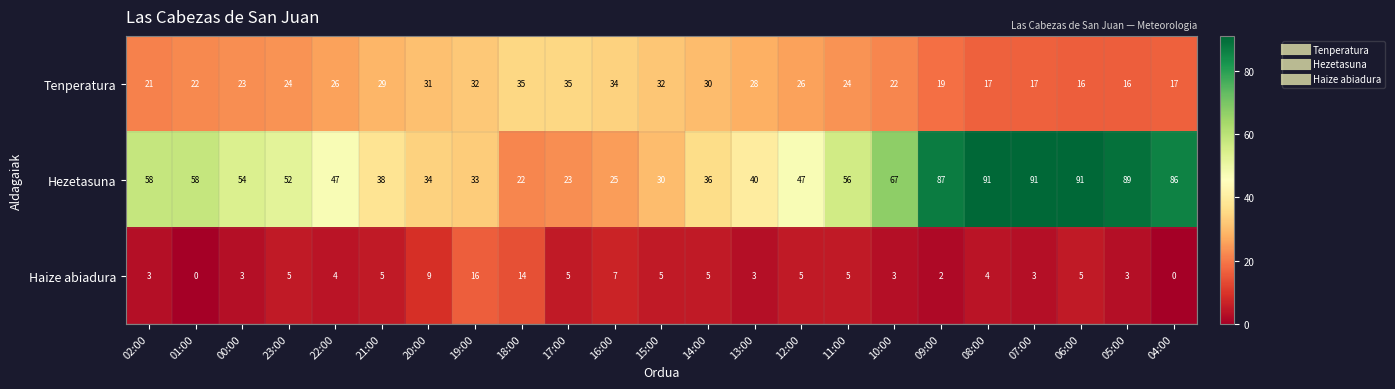

What is the sum of the Tenperatura values at 13:00 and 22:00?

54